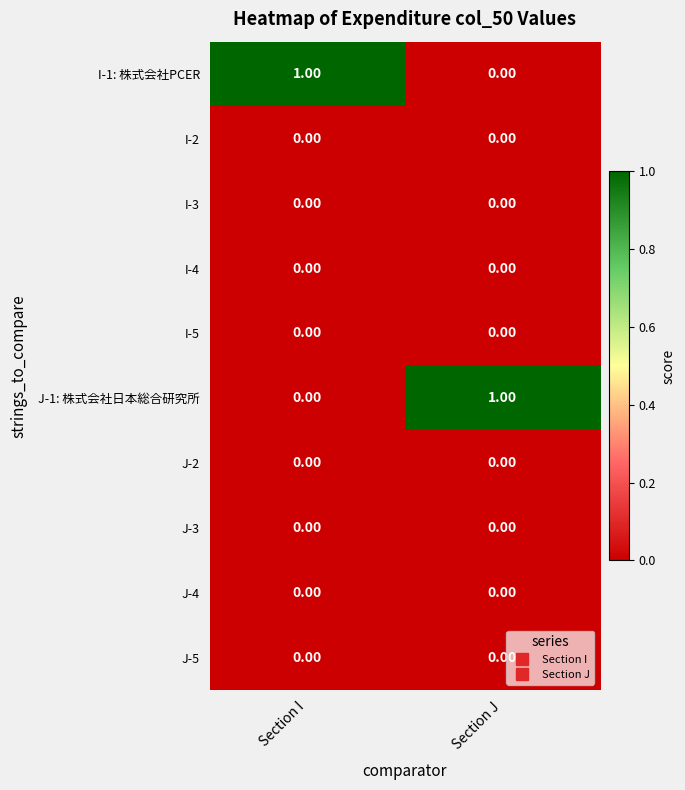

Count the number of data series in this chart.

10